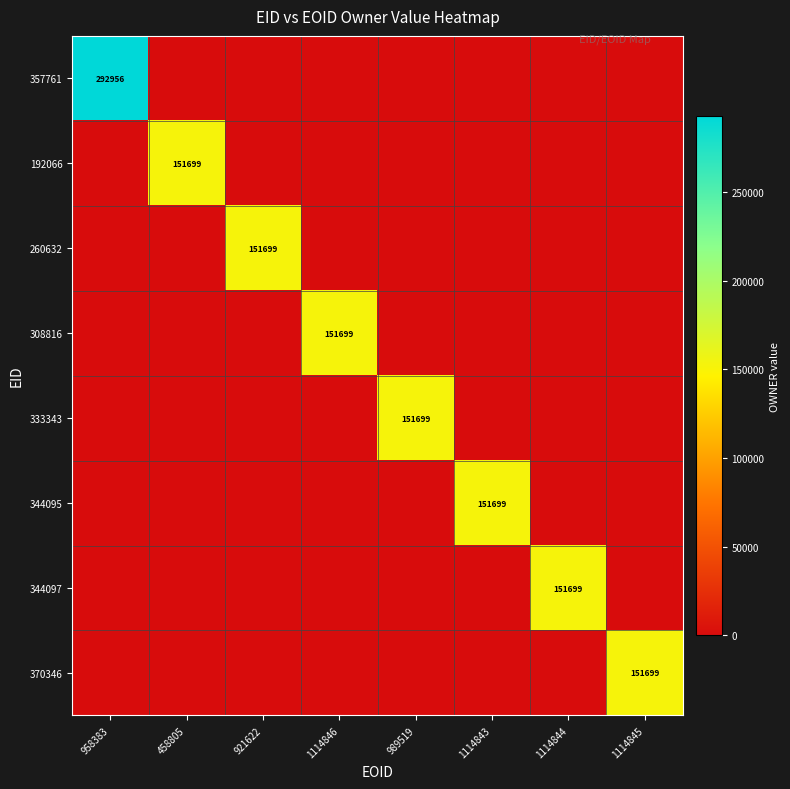

What is the average value of the 333343 series?

18962